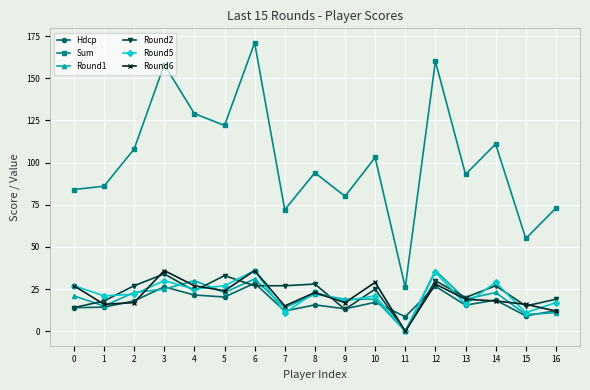

Where is the first local maximum for Sum?

3